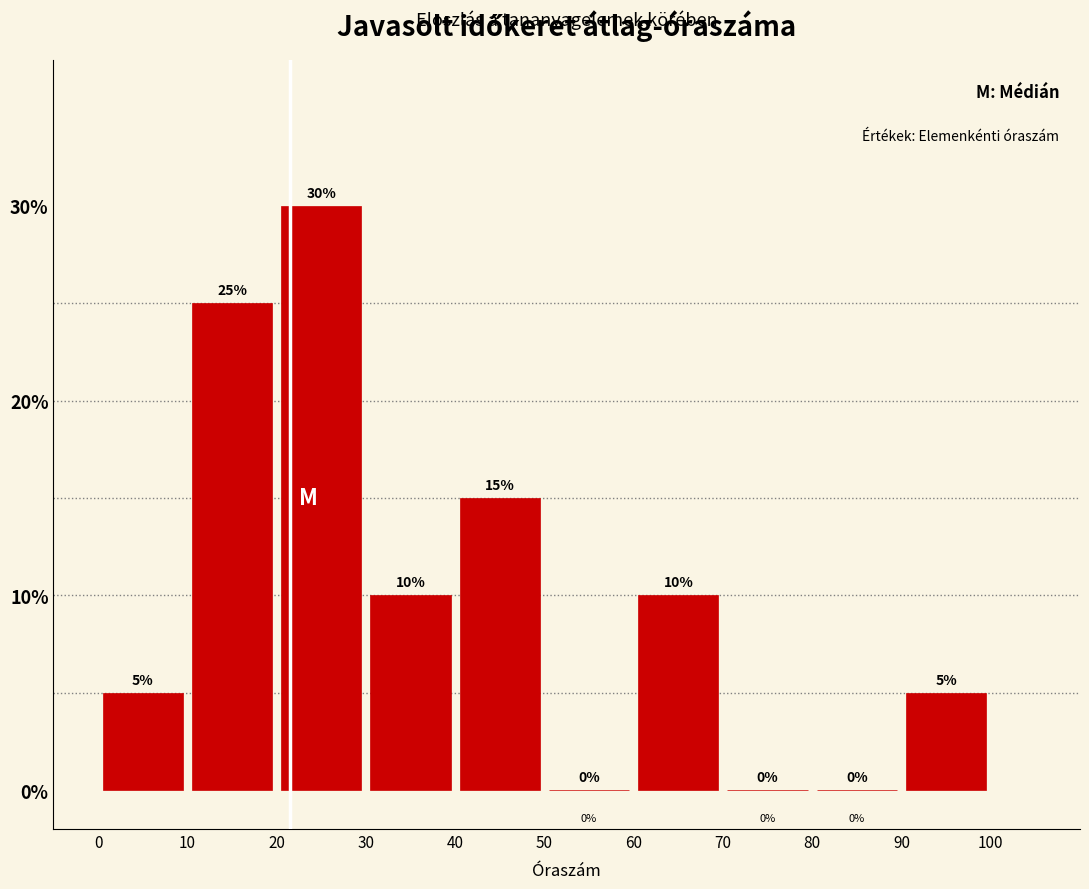

Reading left to right, list every bar in this chart as the range it spans on the x-axis followed by its height.

0 to 10: 5
10 to 20: 25
20 to 30: 30
30 to 40: 10
40 to 50: 15
50 to 60: 0
60 to 70: 10
70 to 80: 0
80 to 90: 0
90 to 100: 5